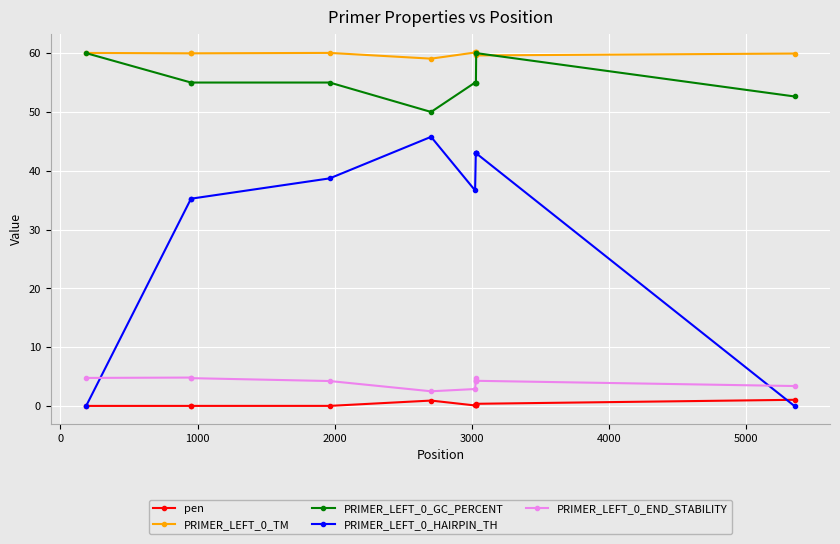

What is the value of the PRIMER_LEFT_0_HAIRPIN_TH point at the 3rd from the left?

35.3